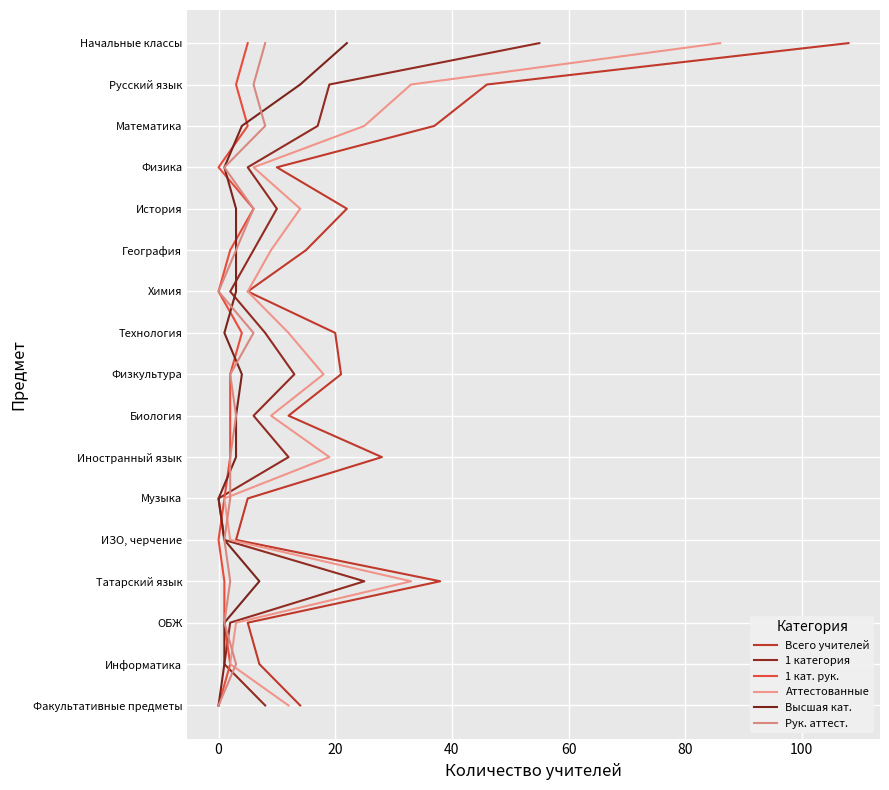

The Рук. аттест. series shows 22 at 15. True or false?

False